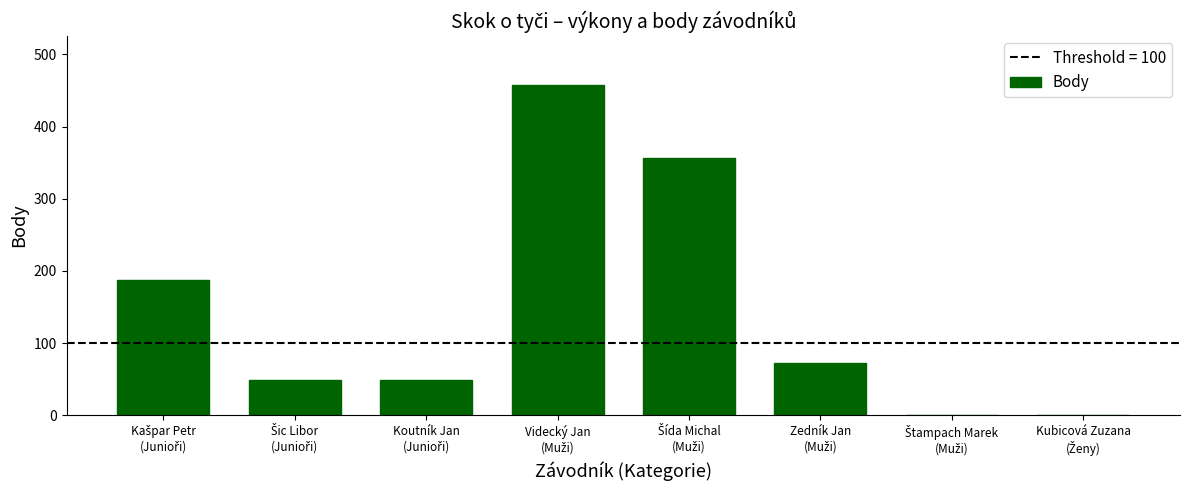

What is the greatest value displayed?

457